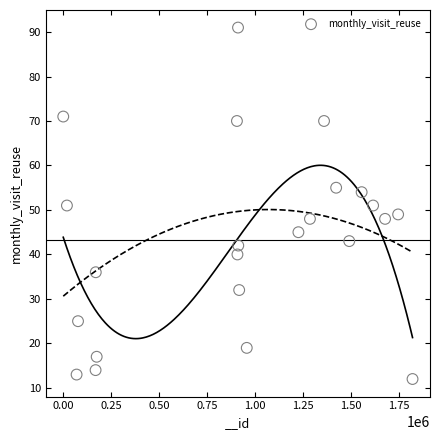

What is the range of Y values (max minus min)?

79